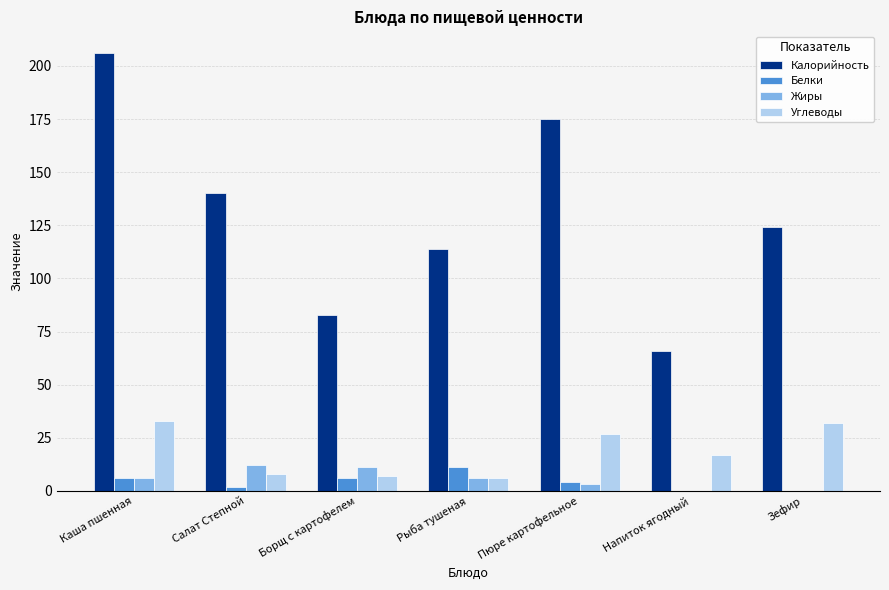

At which category does the chart reach its peak across all series?

Каша пшенная